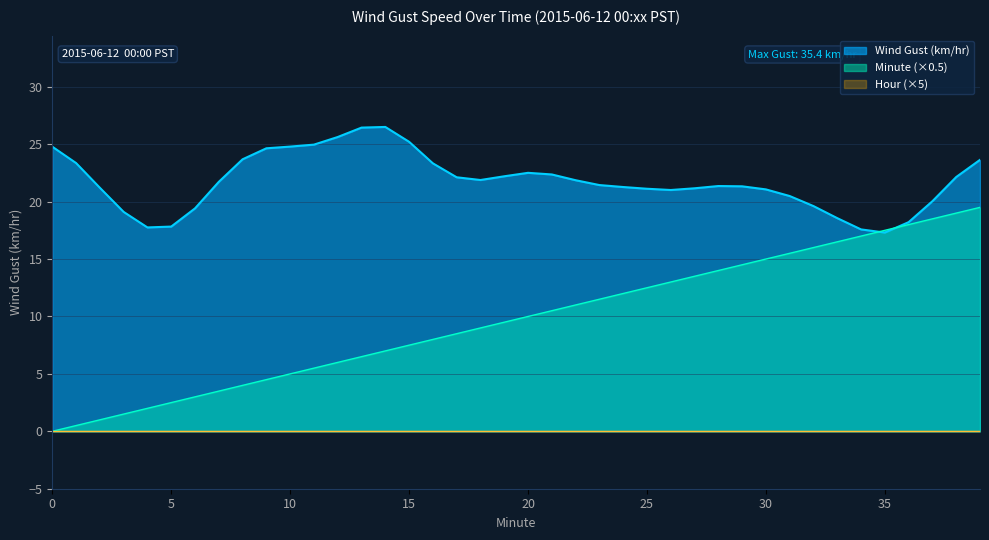

At how many categories does at least one series exceed 19?

37